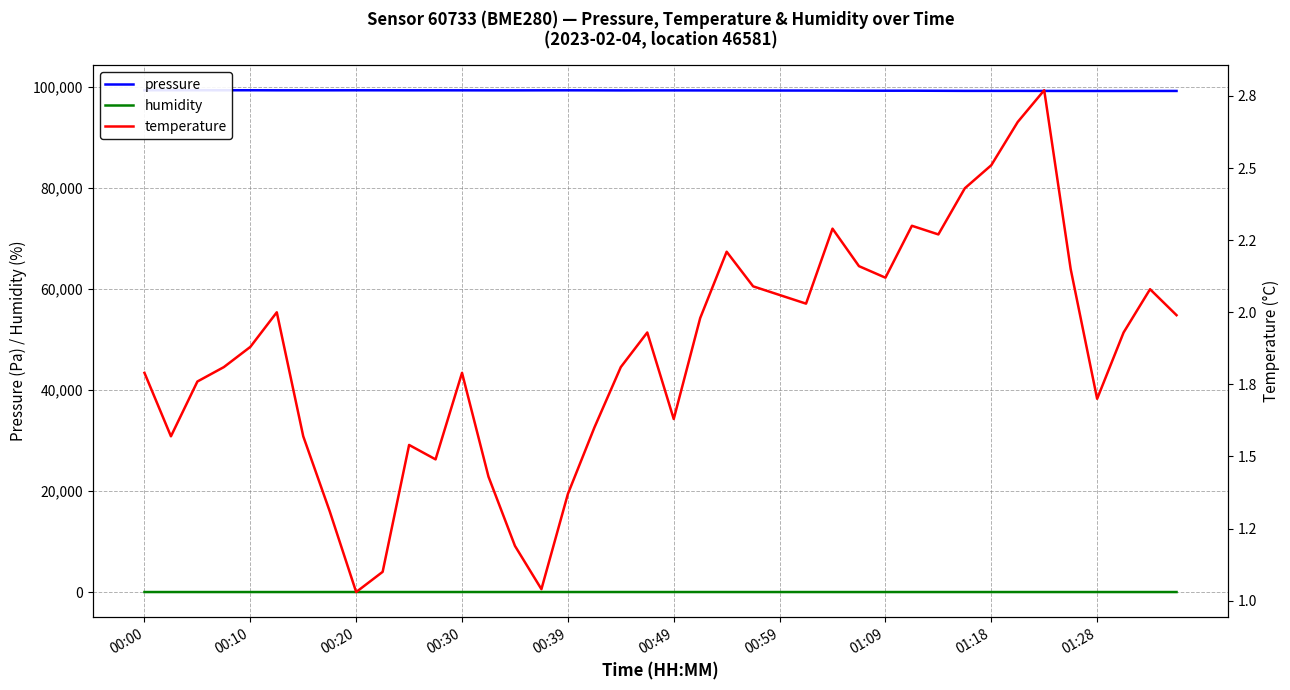

List the series in order of their peak value, highest first.

pressure, humidity, temperature